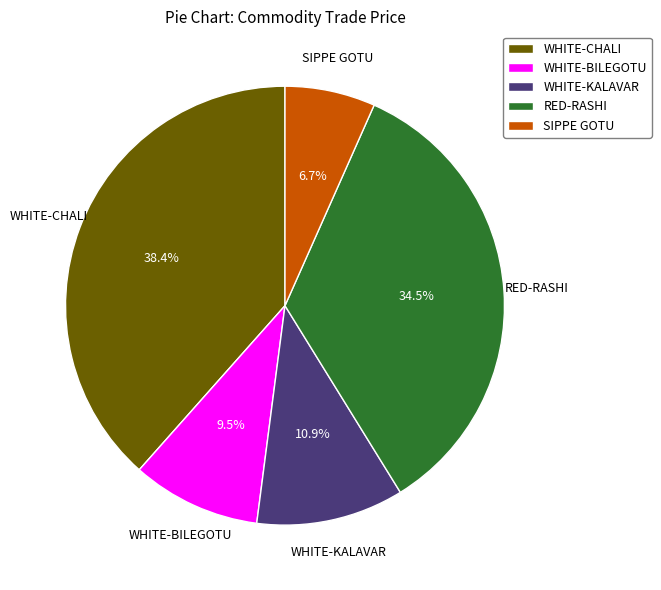

To the nearest percent, what is the average slice percentage?

20%